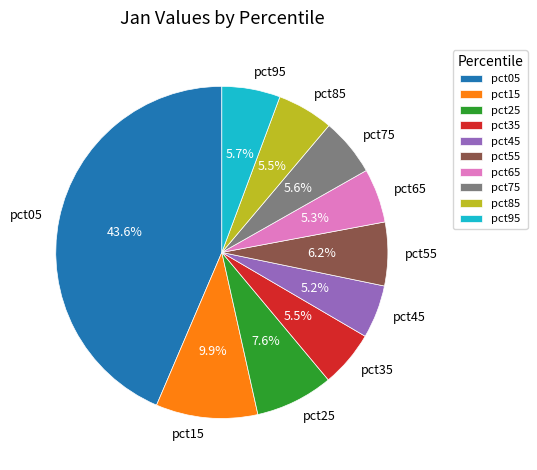

What is the largest slice in the pie chart?

pct05